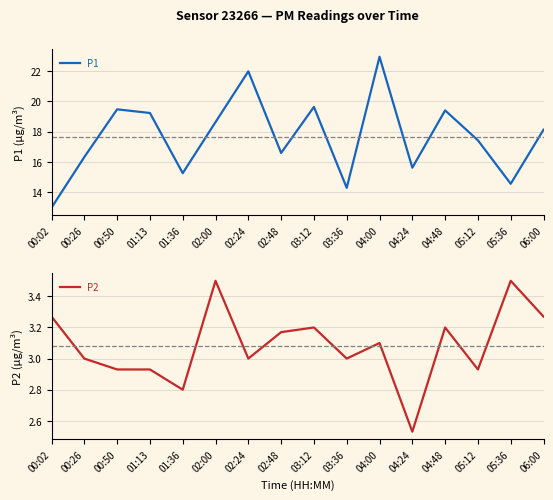

True or false: P2 and P1 intersect in this chart.

False